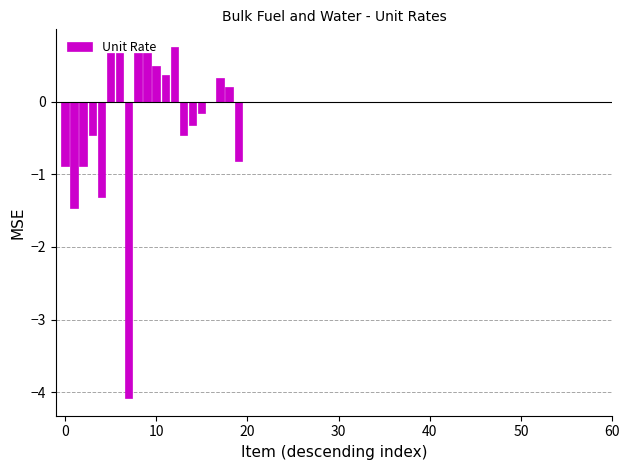

What is the sum of all values?

-6.0